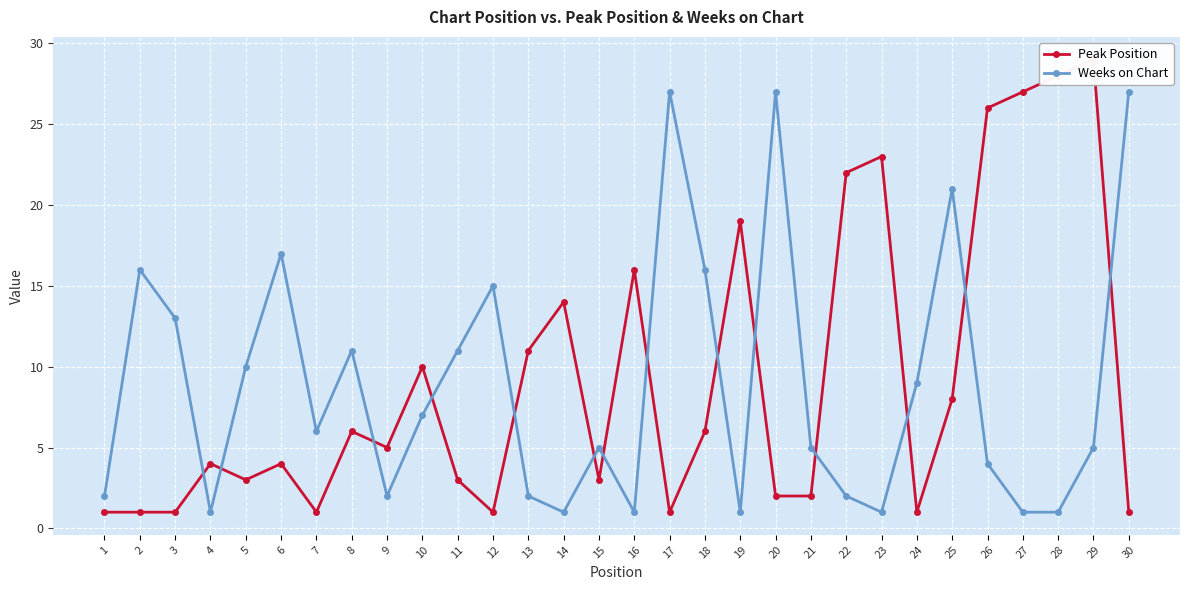

Which series has the largest total across all categories?

Peak Position